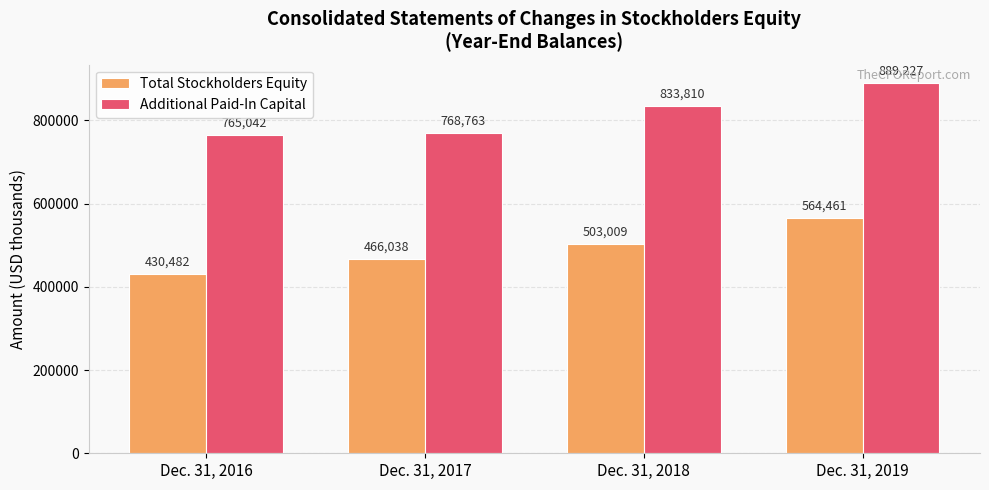

What is the difference between the maximum and minimum values in the Total Stockholders Equity series?

133979